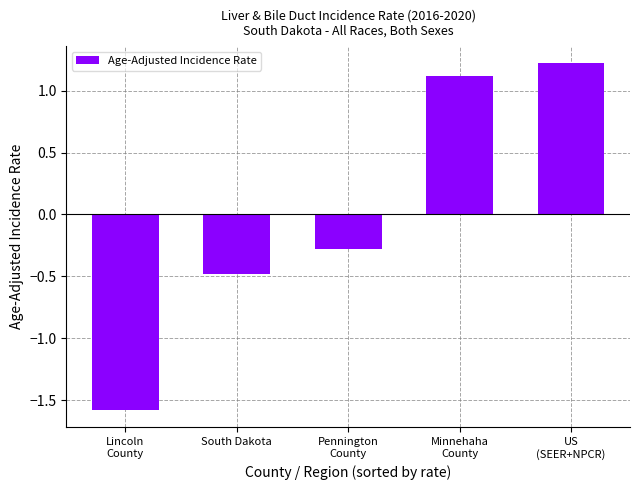

List the labels in order of value, smallest first.

Lincoln
County, South Dakota, Pennington
County, Minnehaha
County, US
(SEER+NPCR)